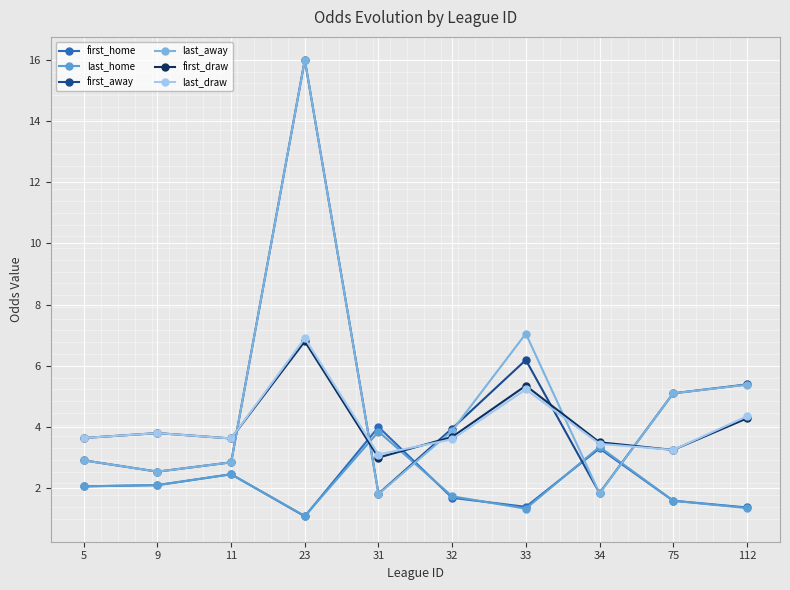

How many lines are shown in the chart?

6